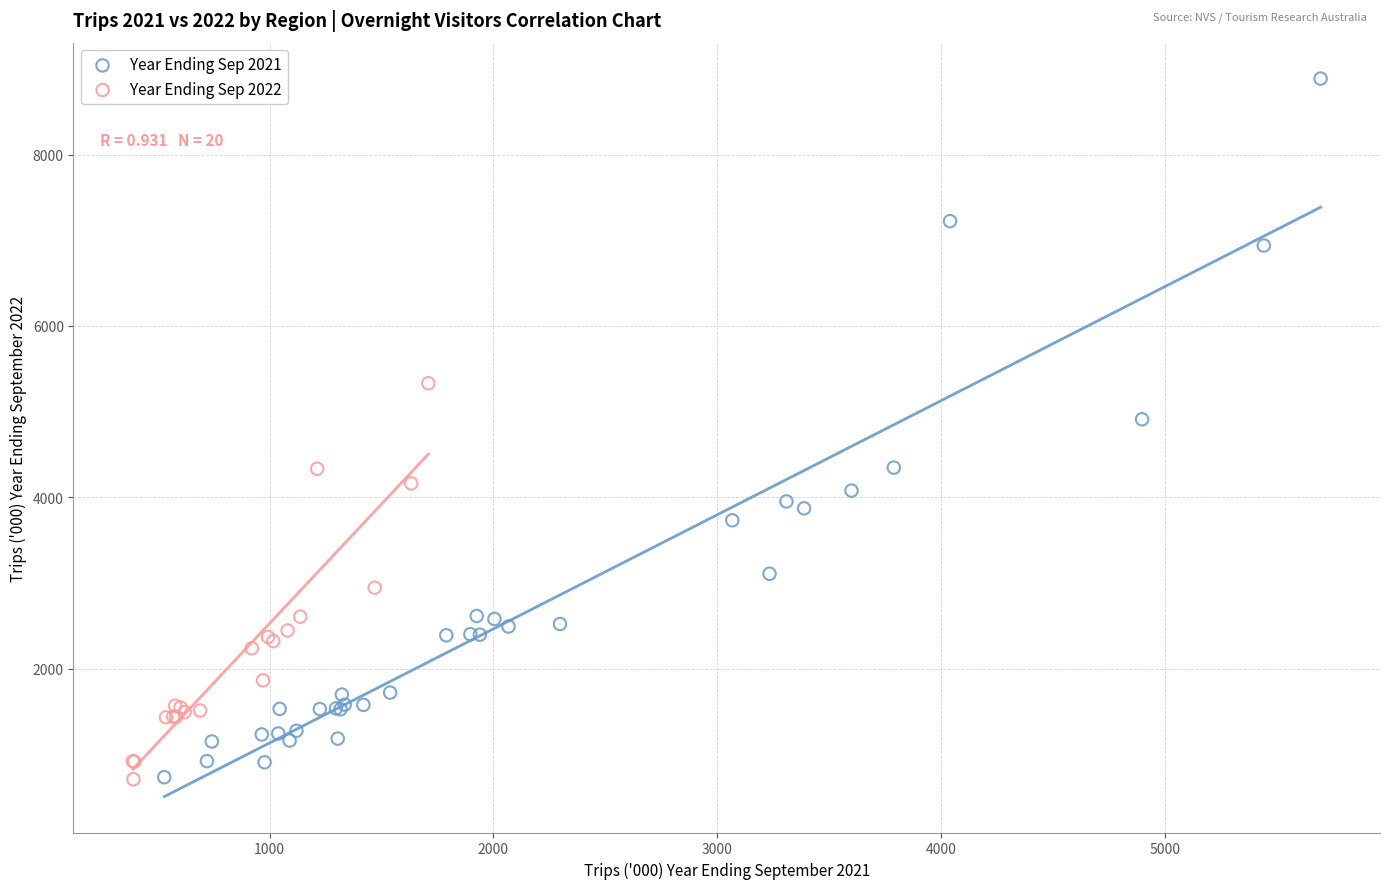

Which series reaches the maximum Y coordinate?

Year Ending Sep 2021